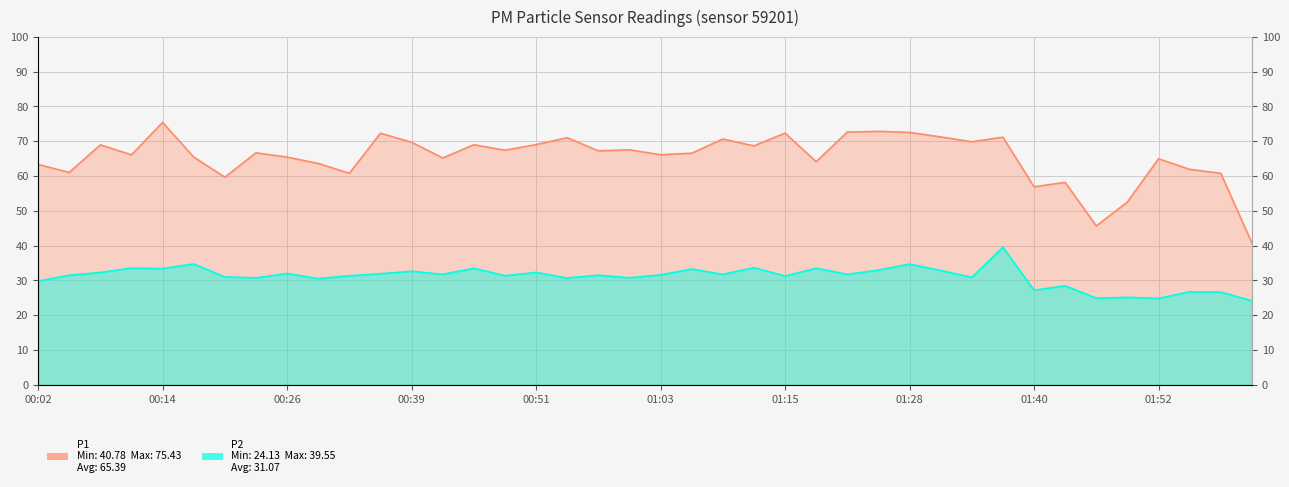

How many values in the P2 series are below 31?

14